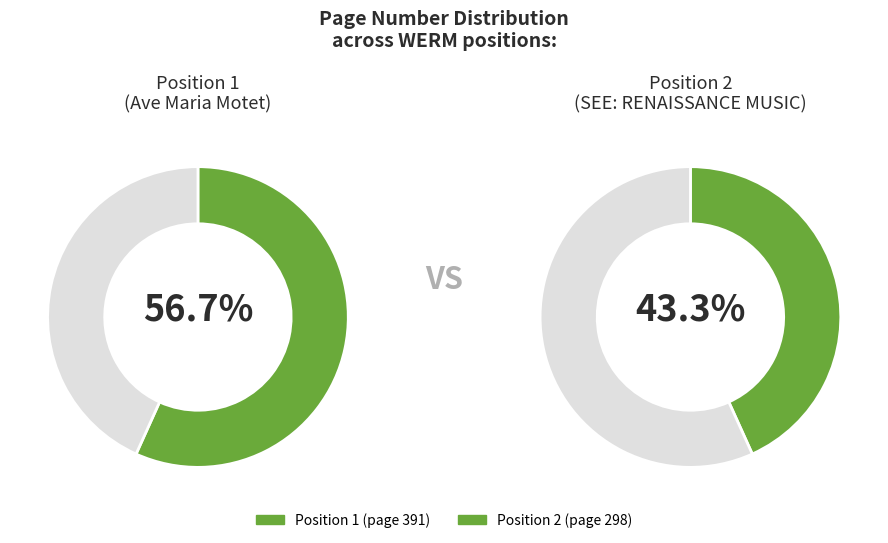

Which category accounts for the majority?

1